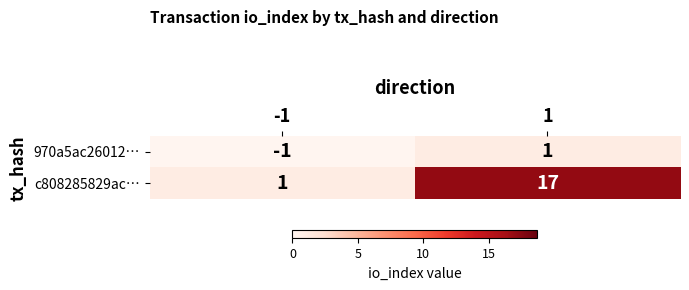

The value of 970a5ac26012… at 1 is 1. True or false?

True